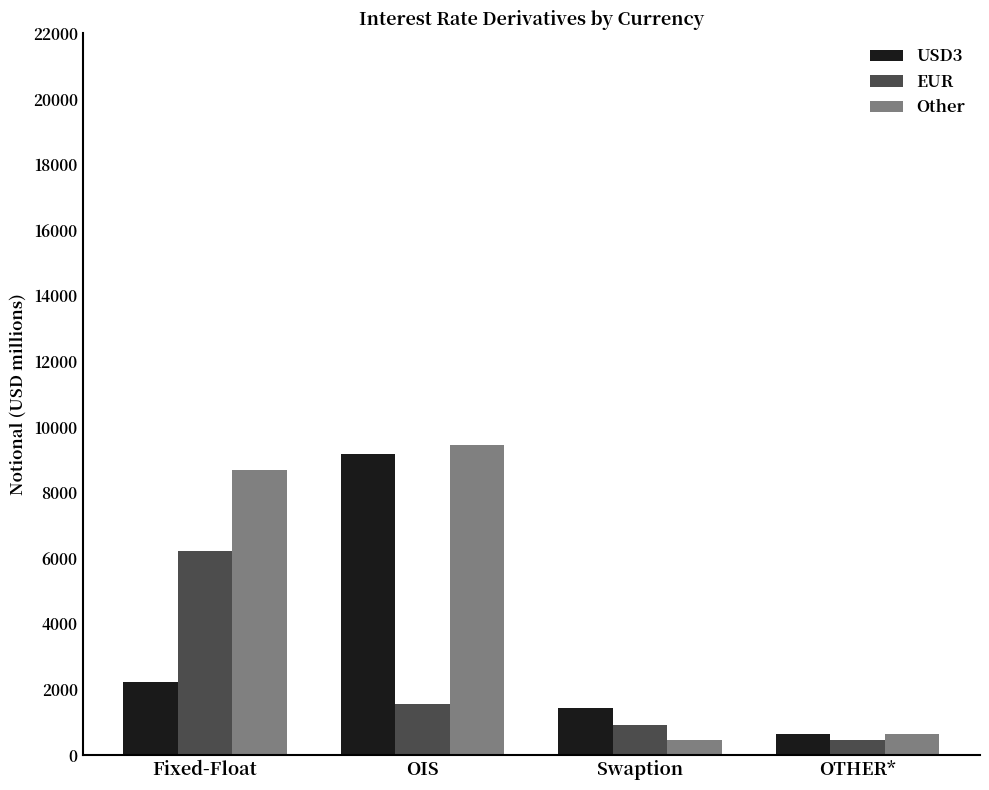

True or false: EUR has a value of 1557 at OIS.

True